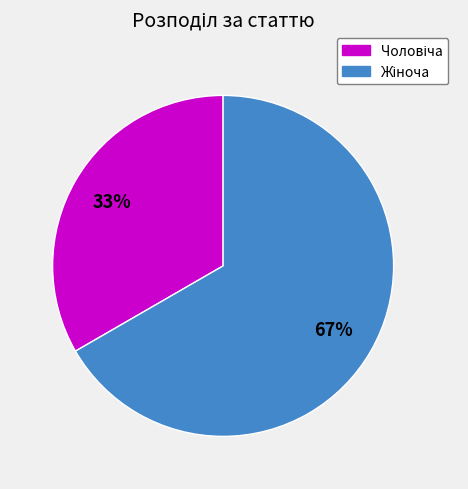

Is there any slice that represents more than half of the pie?

Yes